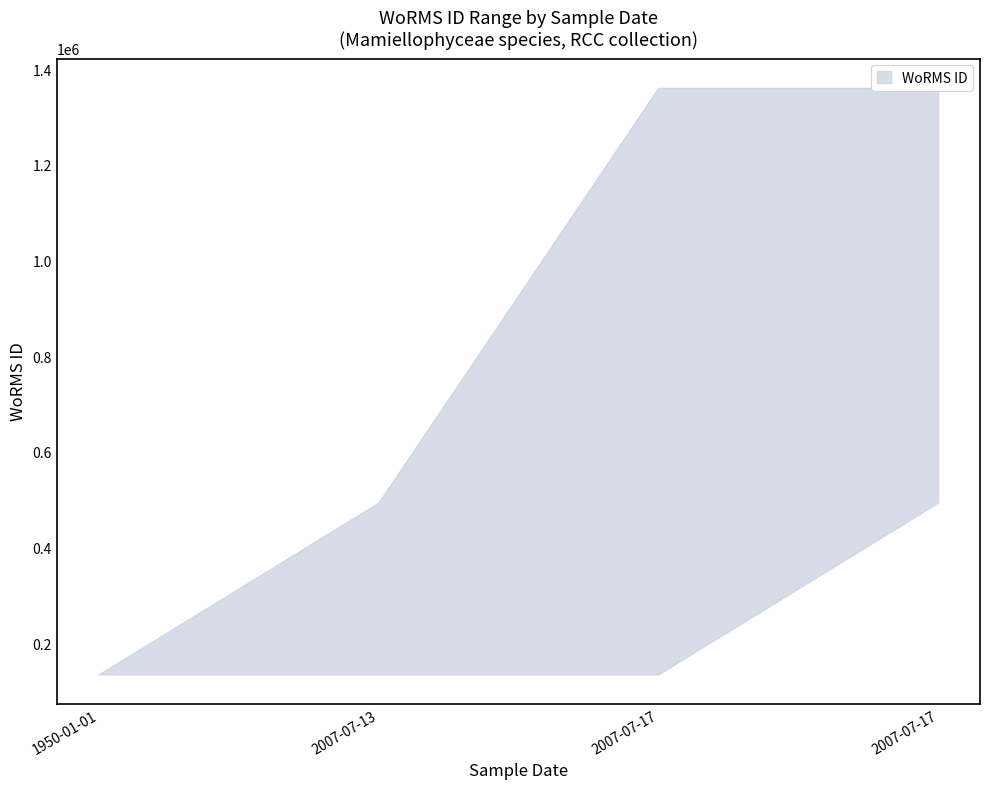

At how many categories does at least one series exceed 1328803?

2